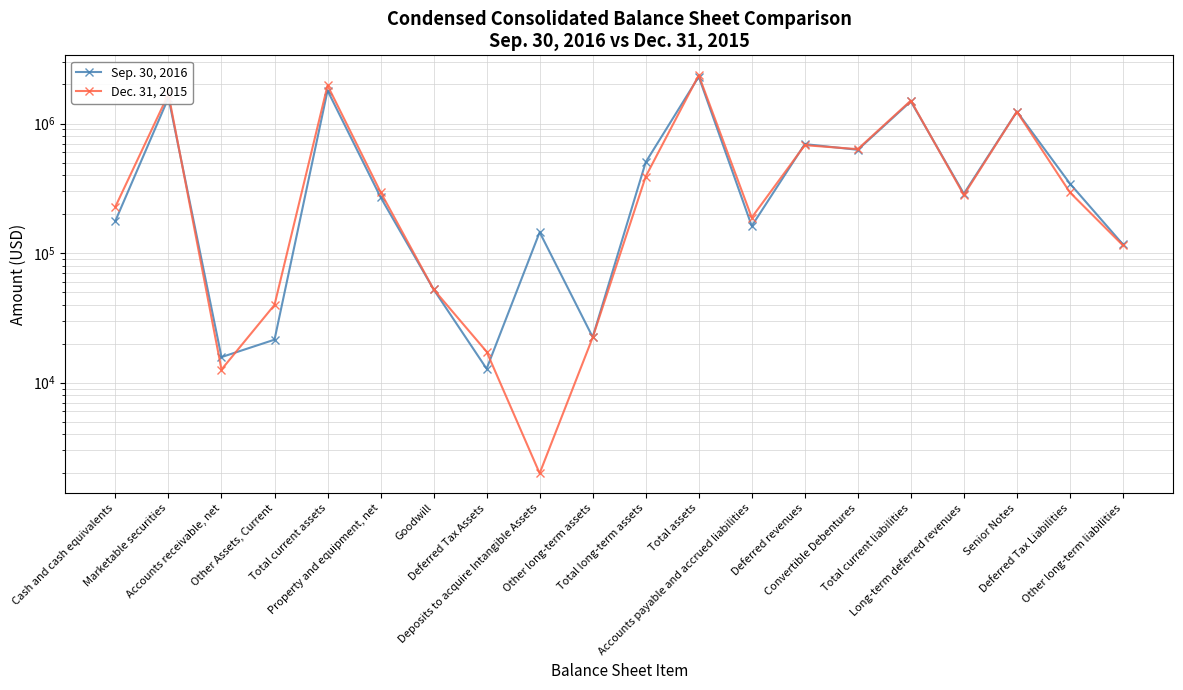

Which series changed the most between Convertible Debentures and Other long-term liabilities?

Dec. 31, 2015